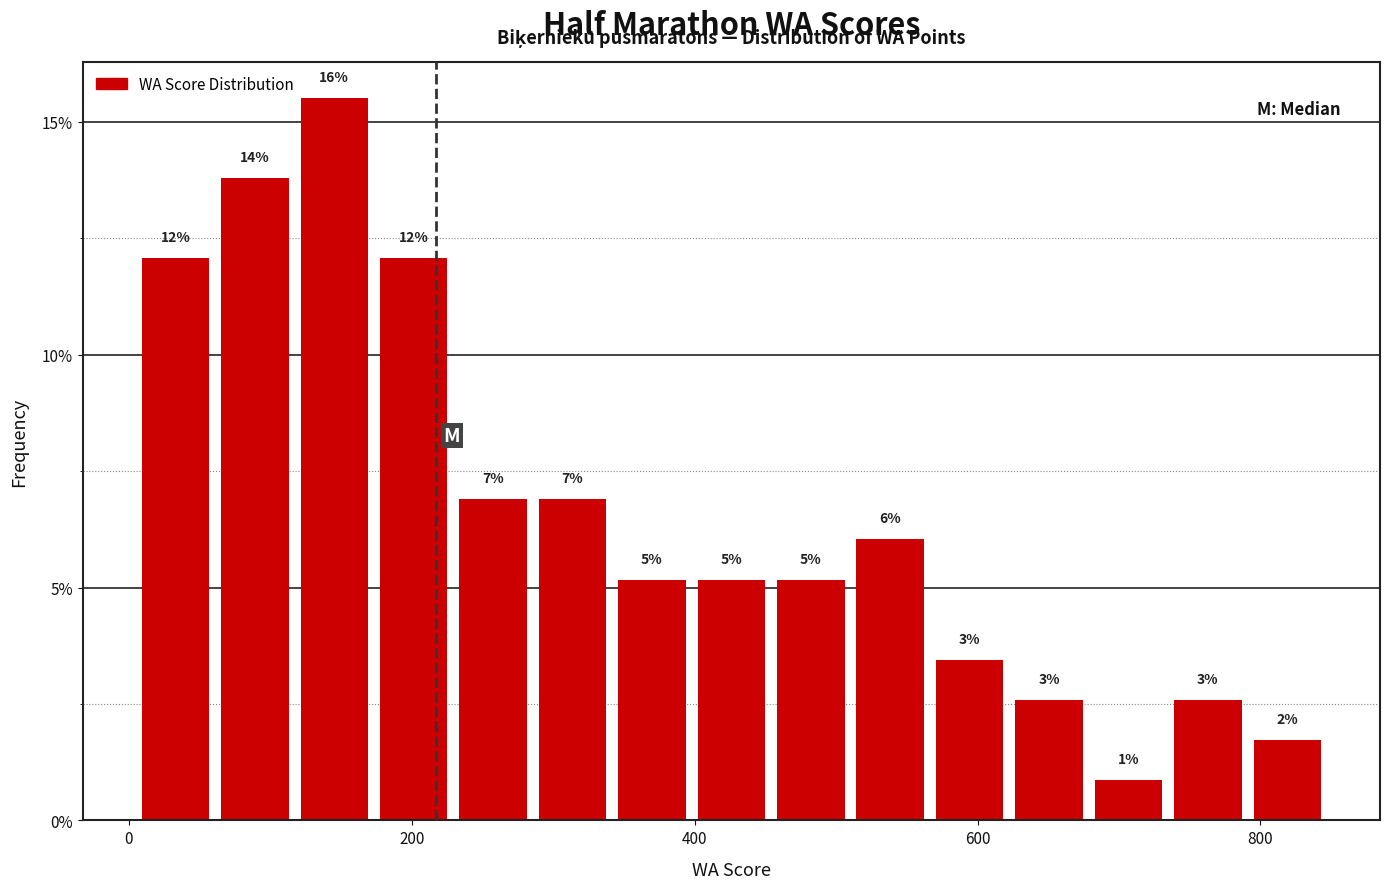

Read against the x-axis, roughly where is the centre of the tallest bar?

140